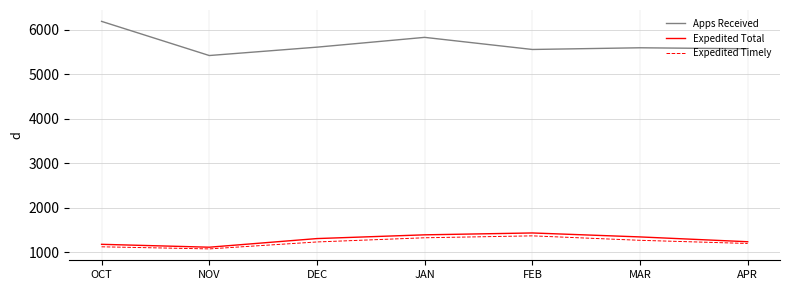

What is the maximum value shown in the chart?

6183